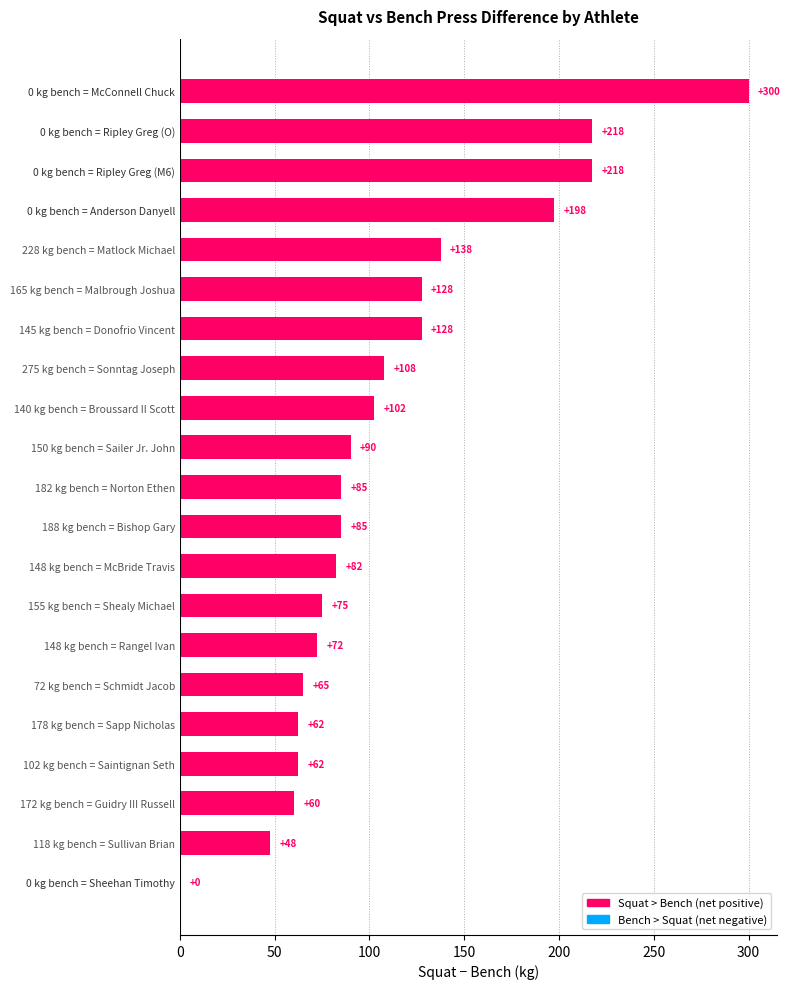

Between 165 kg bench = Malbrough Joshua and 0 kg bench = Sheehan Timothy, which is larger?

165 kg bench = Malbrough Joshua